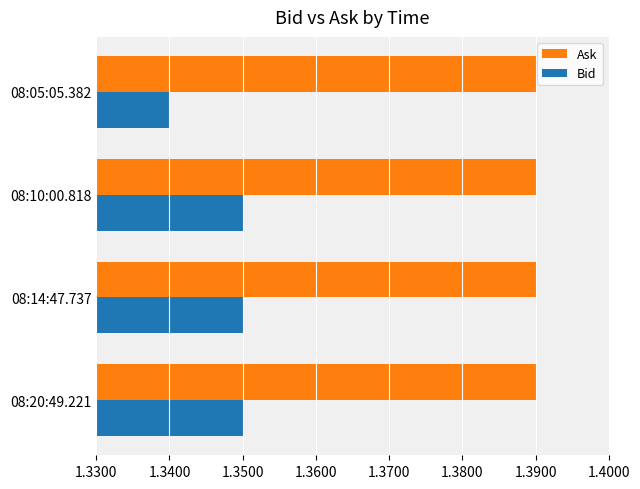

Between 08:10:00.818 and 08:05:05.382, which series saw the biggest shift?

Bid